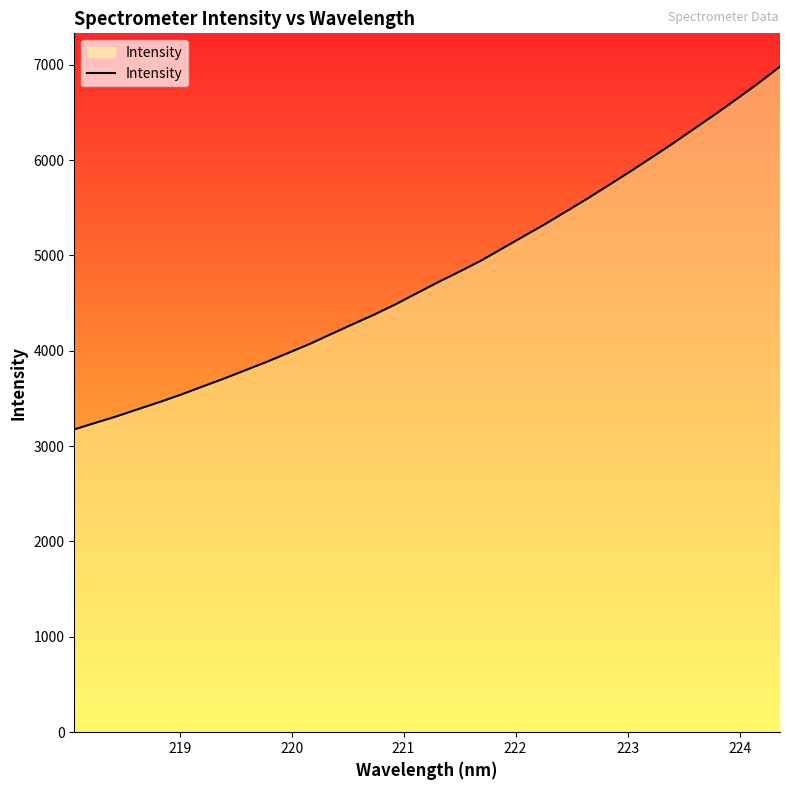

What is the smallest value displayed?

3175.4